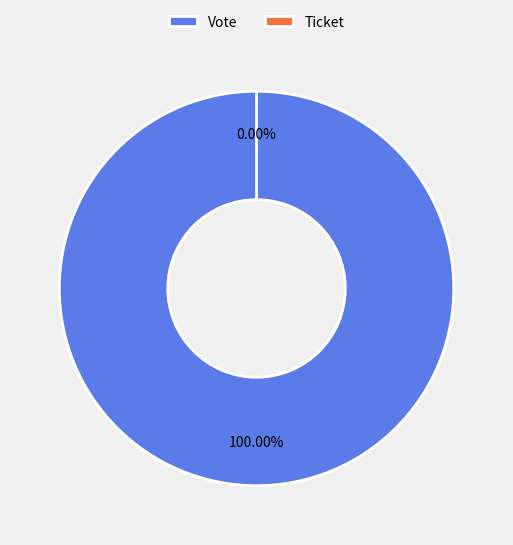

Which slice is the smallest?

Ticket